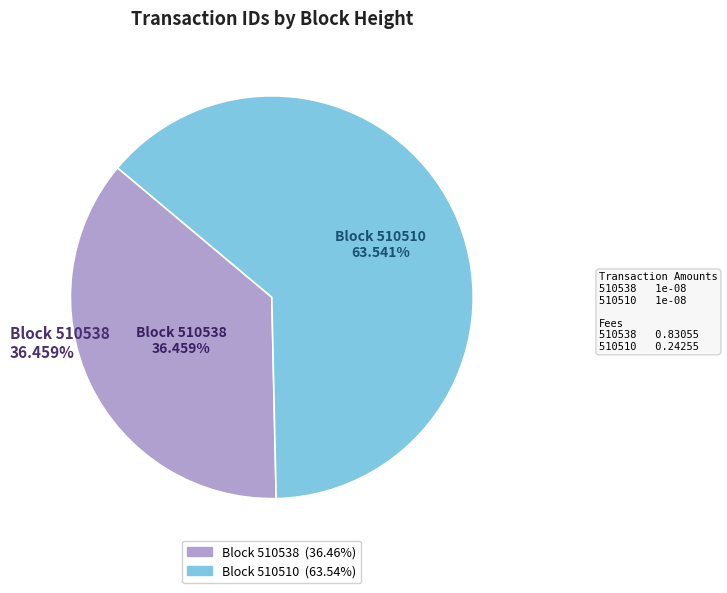

Which slice is the largest?

510510